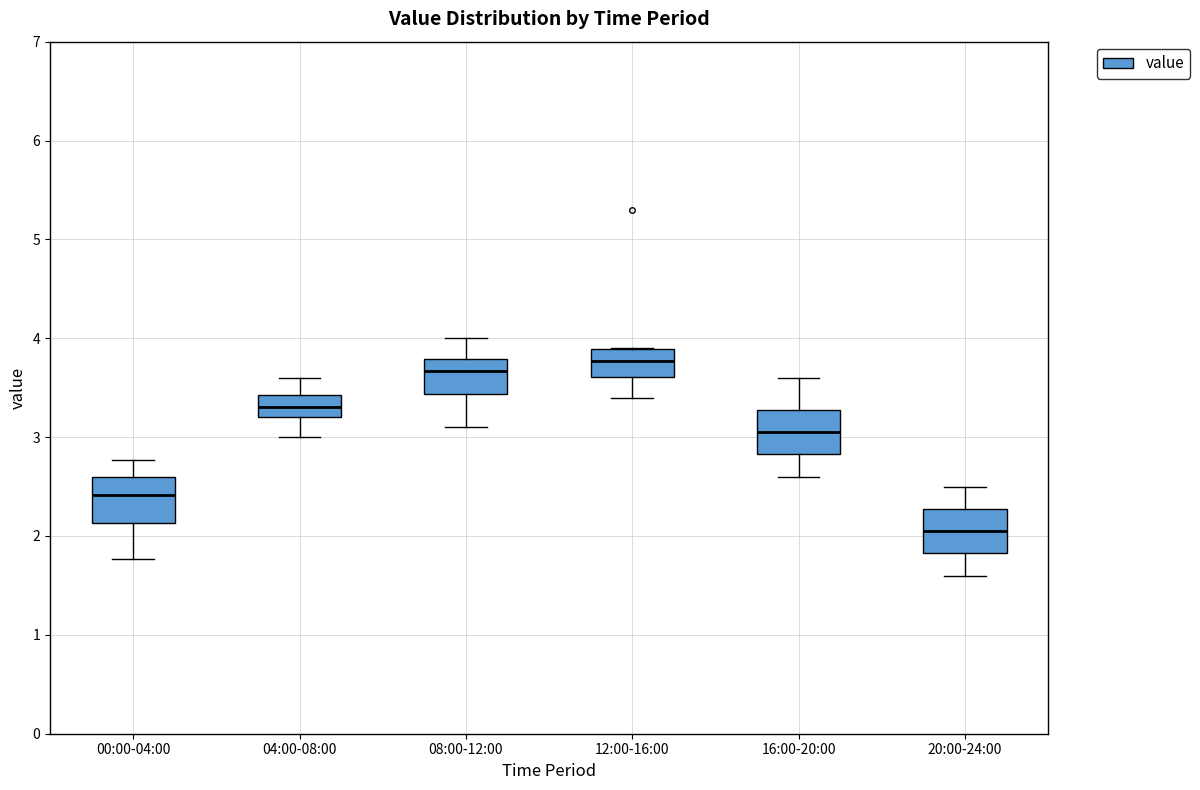

Reading left to right, read every box against the y-axis: the position of its median line, the range the box covers, and the ends of its whiskers. The values are not printed on the chart, so give them approximately, as read against the axis.

00:00-04:00: median 2.4, box 2.1 to 2.6, whiskers 1.8 to 2.8
04:00-08:00: median 3.3, box 3.2 to 3.4, whiskers 3.0 to 3.6
08:00-12:00: median 3.7, box 3.4 to 3.8, whiskers 3.1 to 4.0
12:00-16:00: median 3.8, box 3.6 to 3.9, whiskers 3.4 to 3.9
16:00-20:00: median 3.1, box 2.8 to 3.3, whiskers 2.6 to 3.6
20:00-24:00: median 2.1, box 1.8 to 2.3, whiskers 1.6 to 2.5